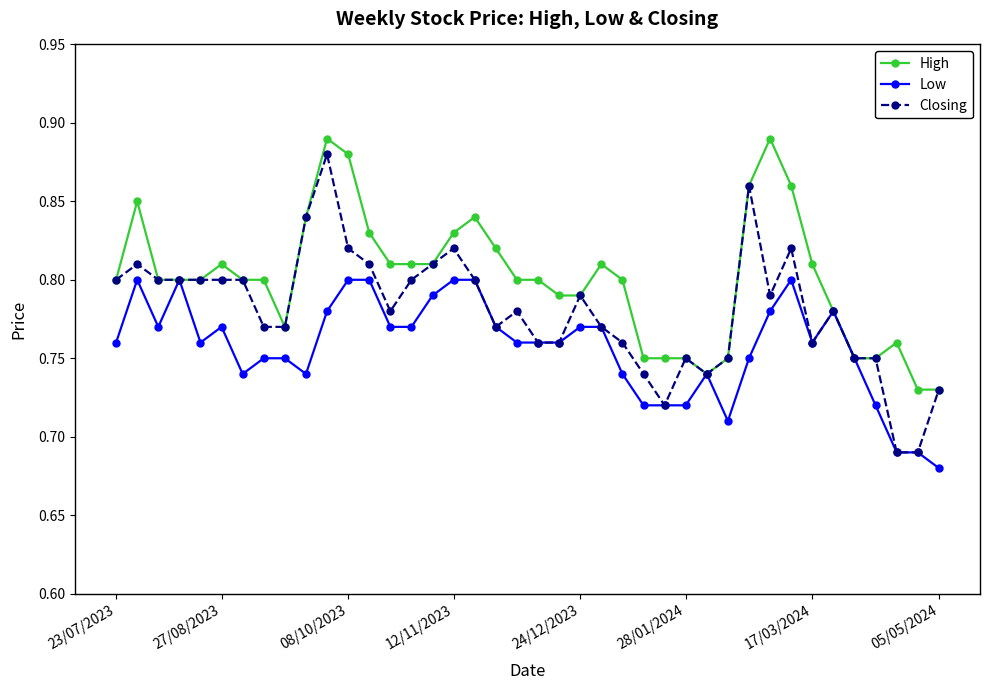

What are all the series names shown in the legend?

High, Low, Closing